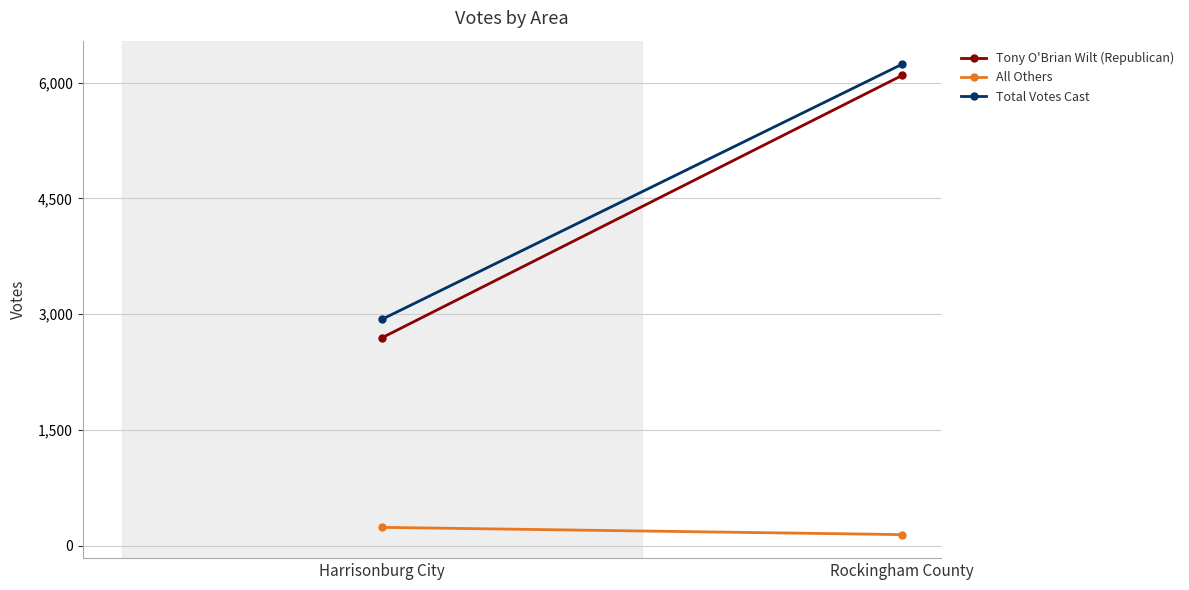

What is the sum of the Total Votes Cast values at Rockingham County and Harrisonburg City?

9174